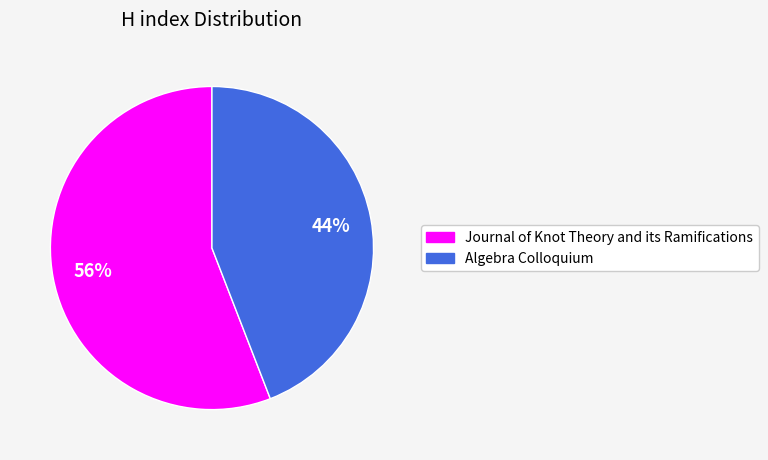

To the nearest percent, what percentage of the pie is Journal of Knot Theory and its Ramifications?

56%